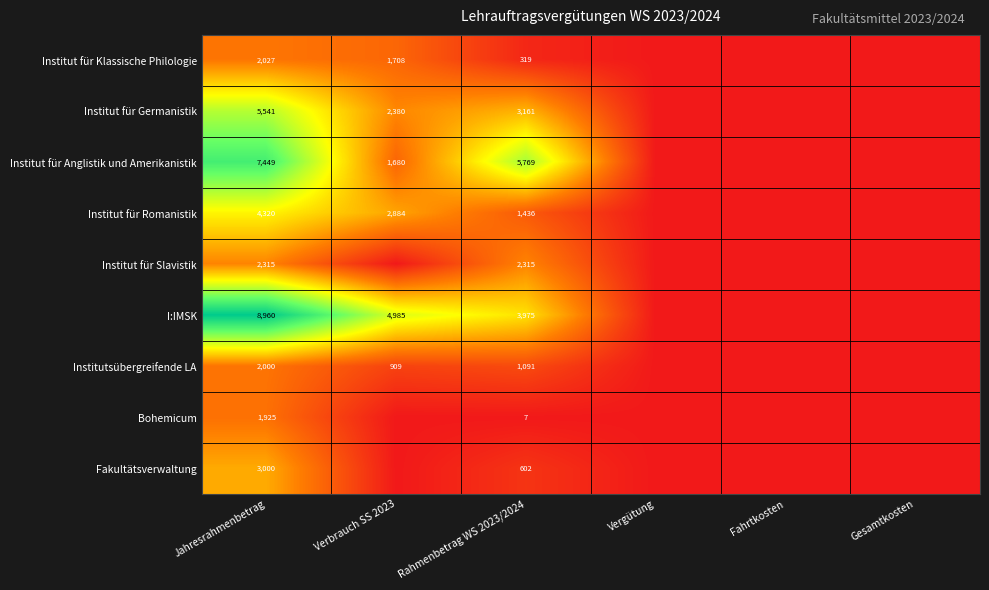

What is the difference between the Institut für Germanistik values at Rahmenbetrag WS 2023/2024 and Verbrauch SS 2023?

781